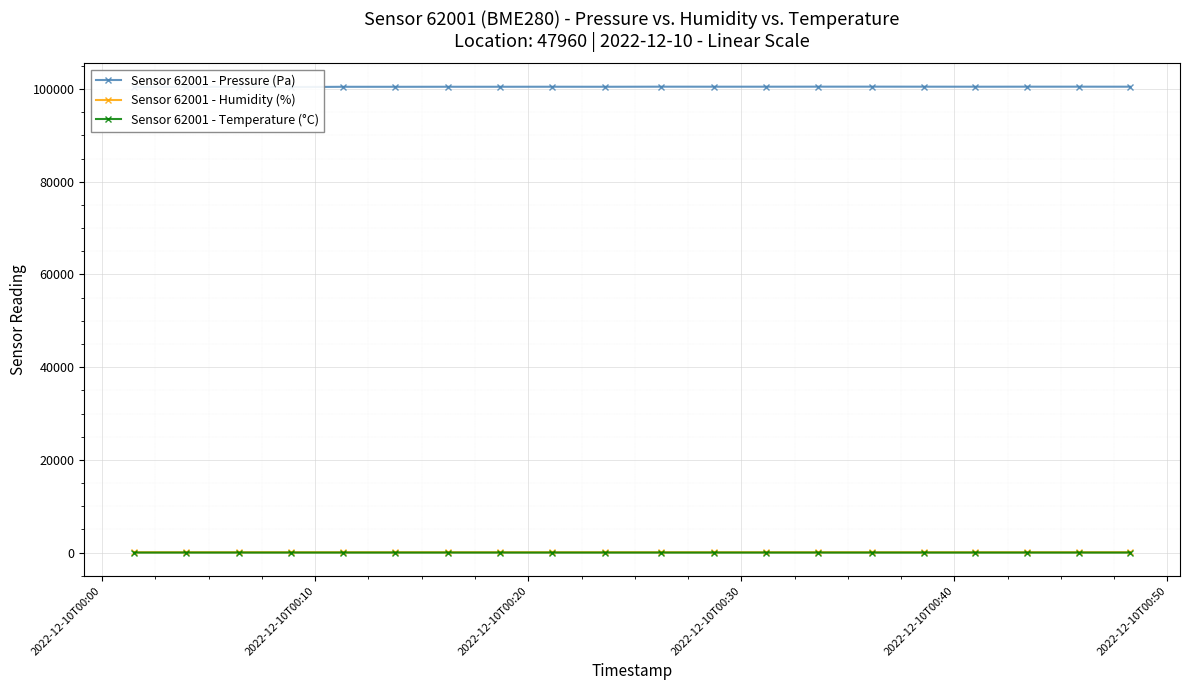

True or false: Sensor 62001 - Pressure (Pa) and Sensor 62001 - Humidity (%) cross at least once.

False